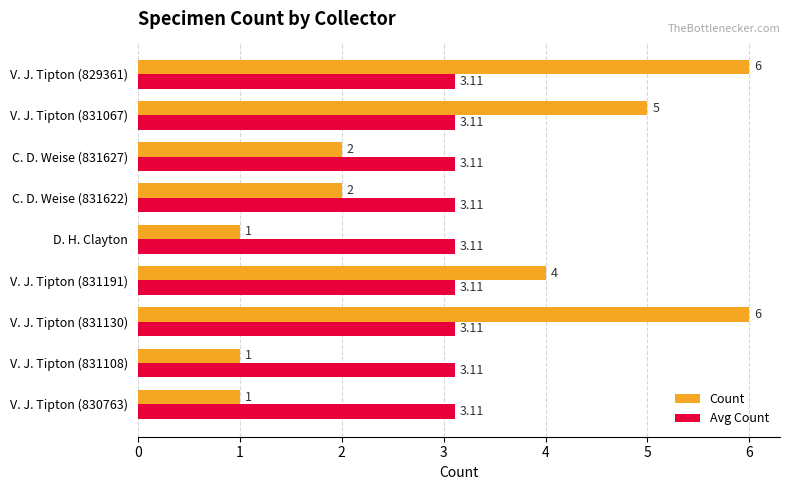

At how many categories does at least one series exceed 1?

9